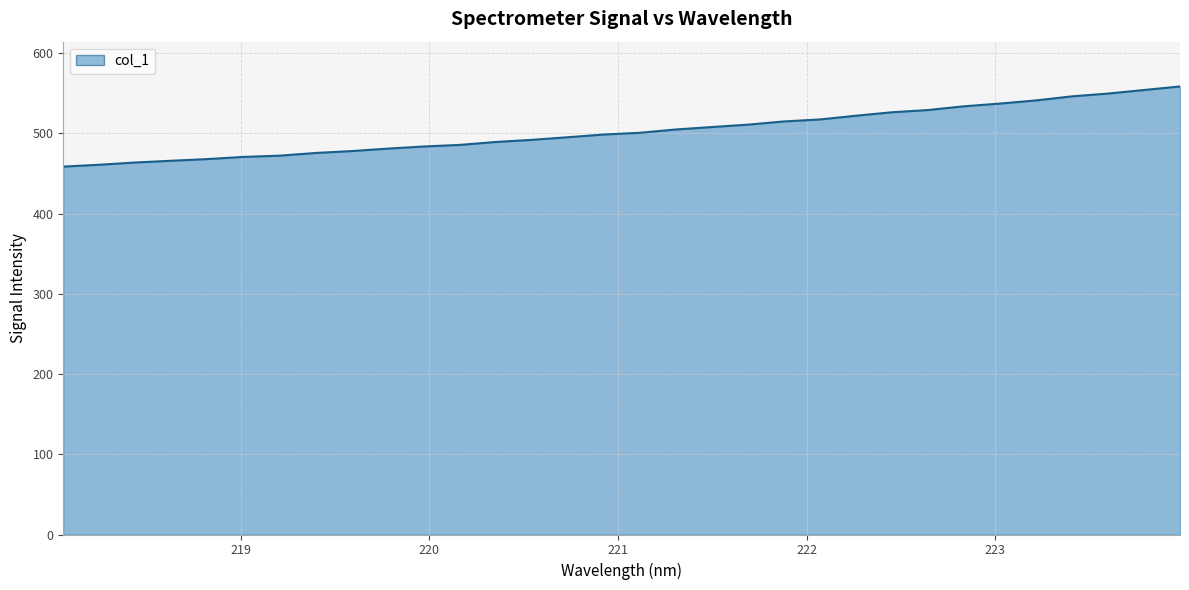

Count the number of data series in this chart.

1